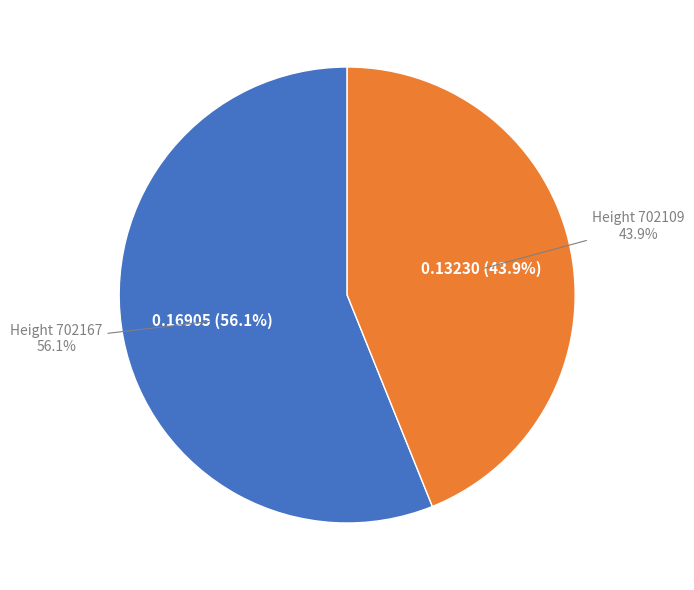

Rank the categories by value from highest to lowest.

702167, 702109